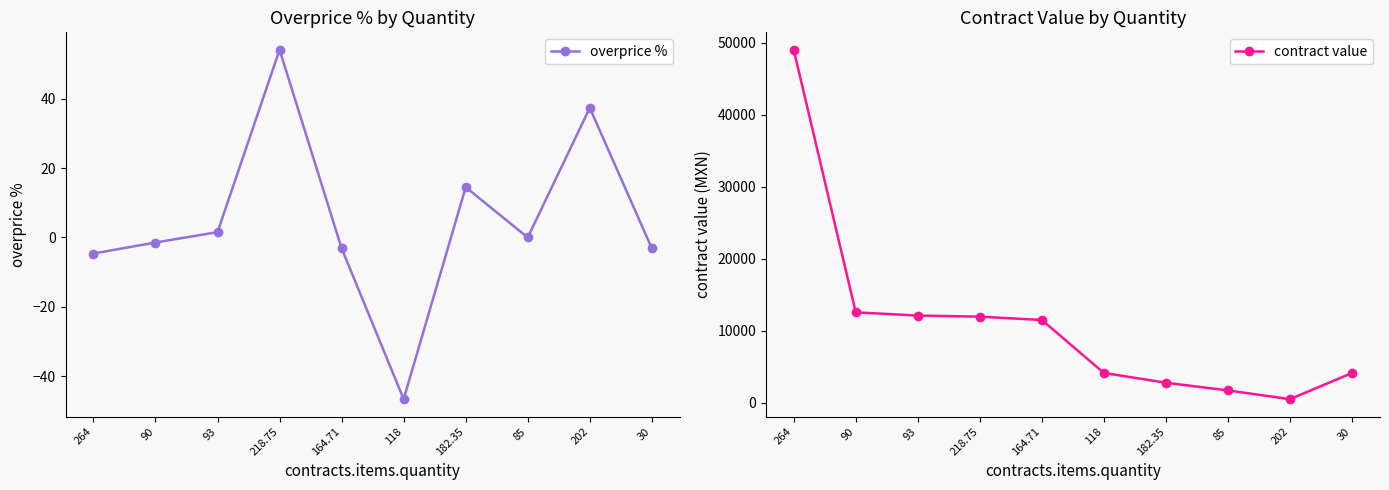

What is the average value of the contract value series?

11010.7